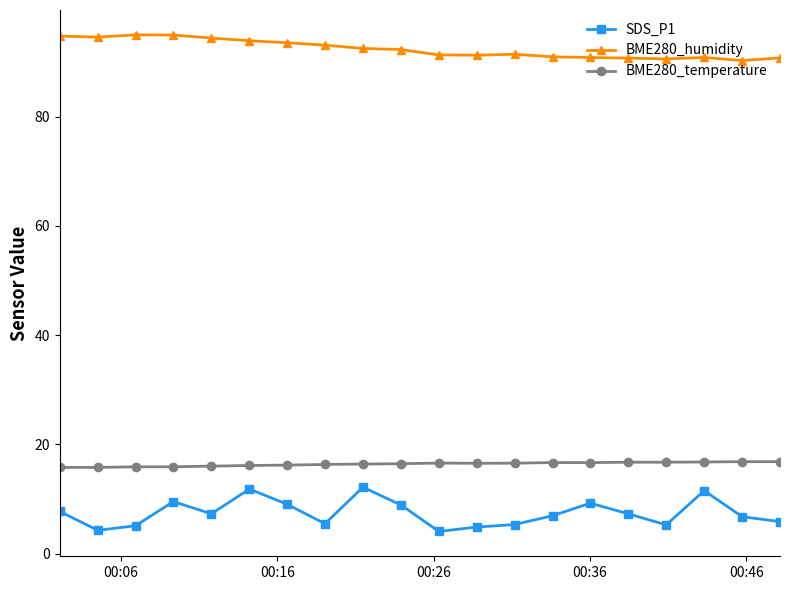

Which series has the widest spread of values?

SDS_P1